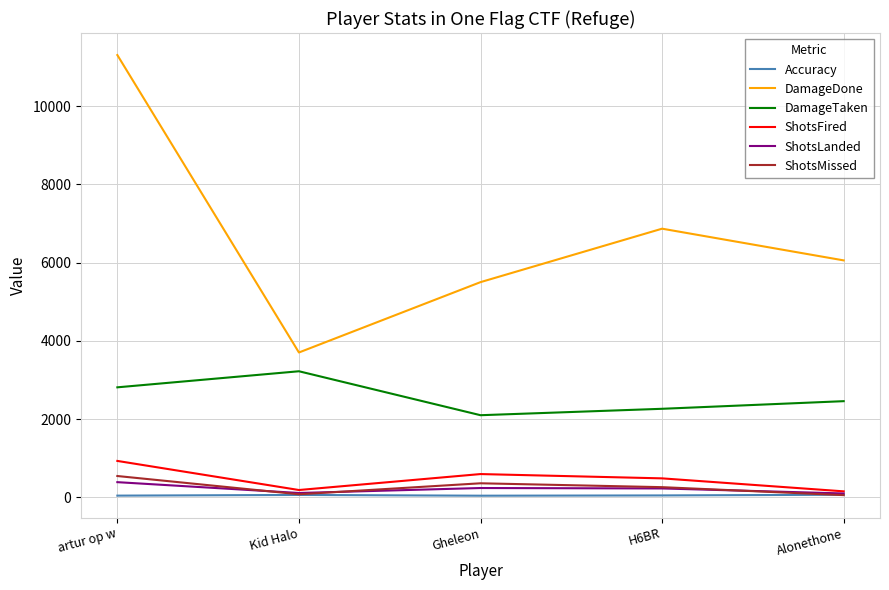

Between Kid Halo and H6BR, which series saw the biggest shift?

DamageDone